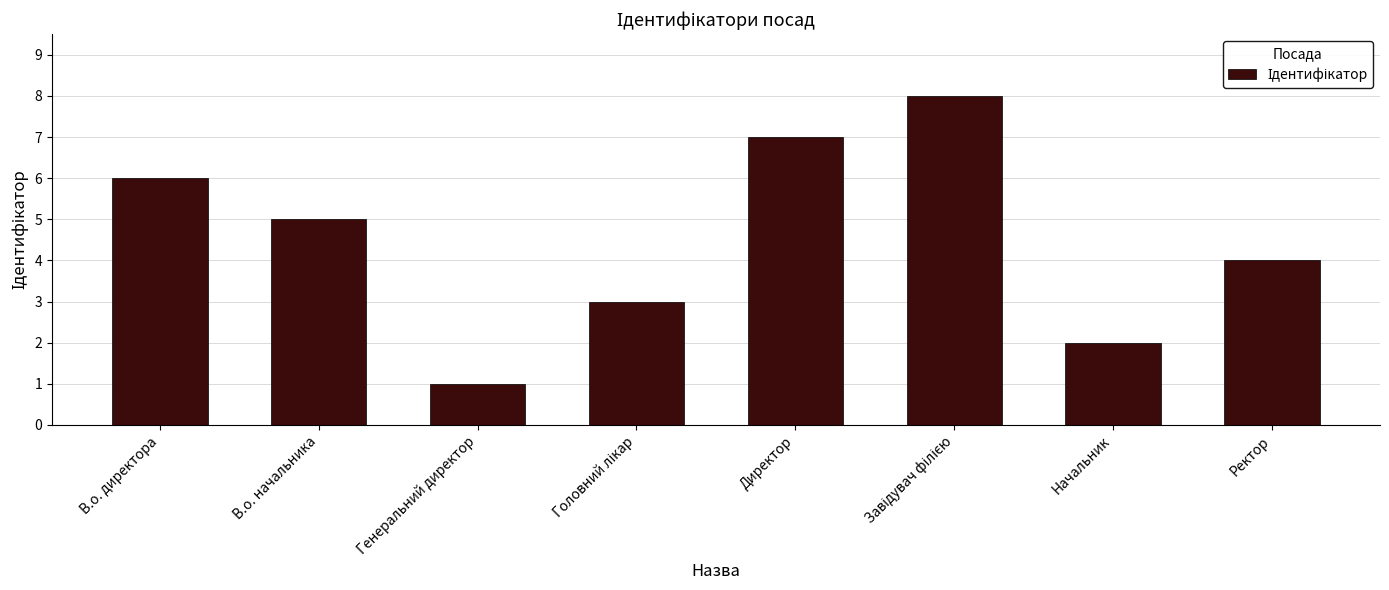

How many bars are there in total?

8